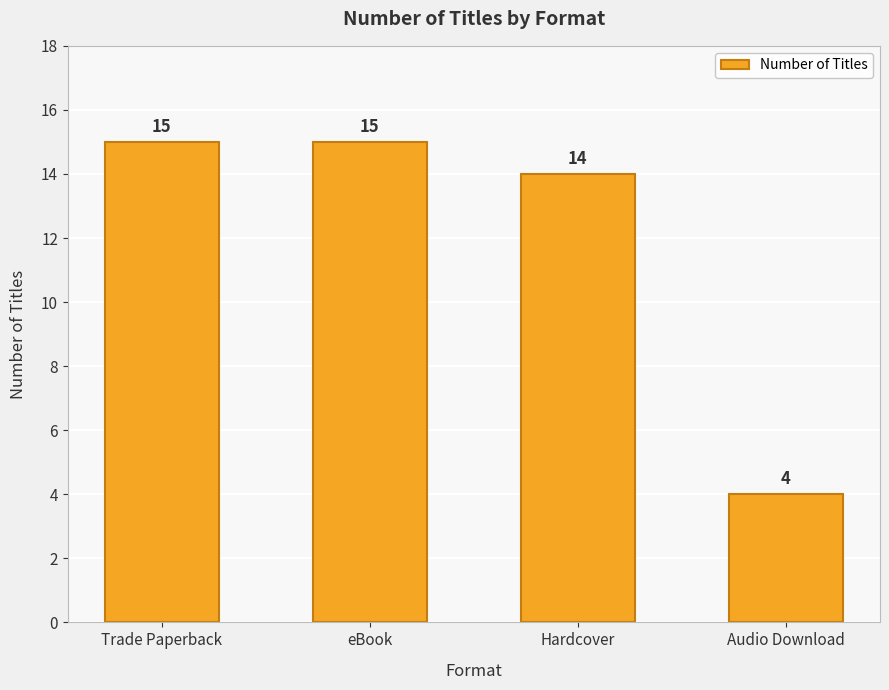

What is the smallest value displayed?

4